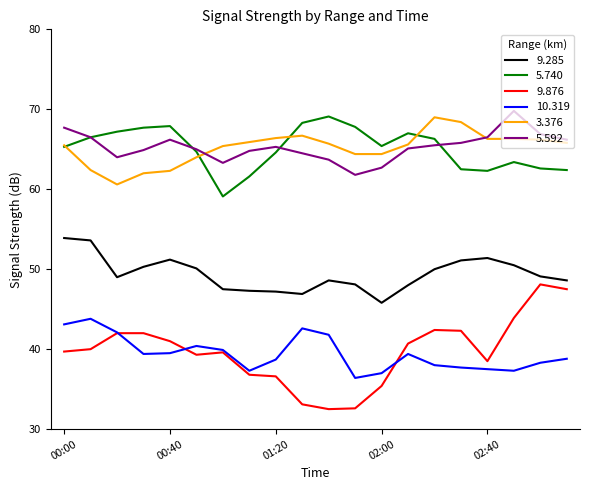

What is the maximum value shown in the chart?

69.8